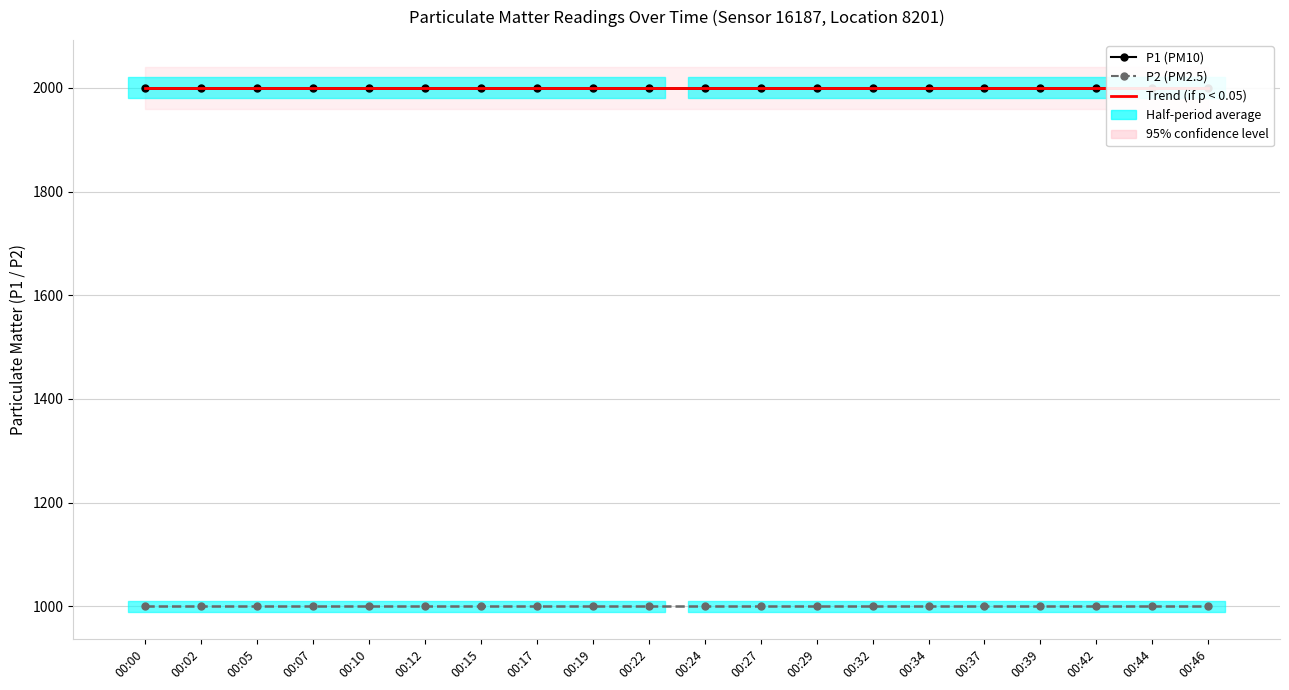

Reading right to left, extract all data points from this chart.

P1: 1999.9	1999.9	1999.9	1999.9	1999.9	1999.9	1999.9	1999.9	1999.9	1999.9	1999.9	1999.9	1999.9	1999.9	1999.9	1999.9	1999.9	1999.9	1999.9	1999.9
P2: 999.9	999.9	999.9	999.9	999.9	999.9	999.9	999.9	999.9	999.9	999.9	999.9	999.9	999.9	999.9	999.9	999.9	999.9	999.9	999.9